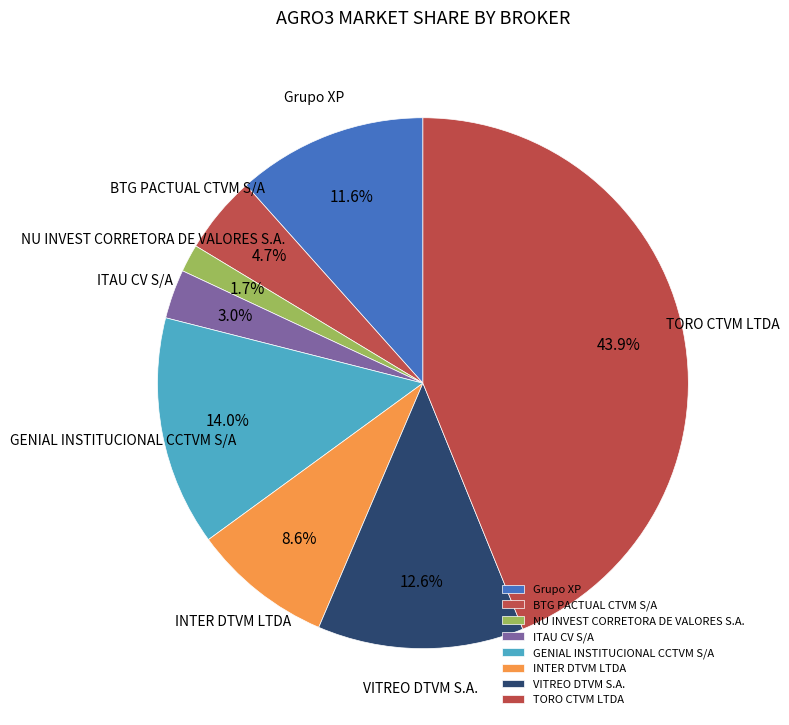

How many segments does this pie chart have?

8